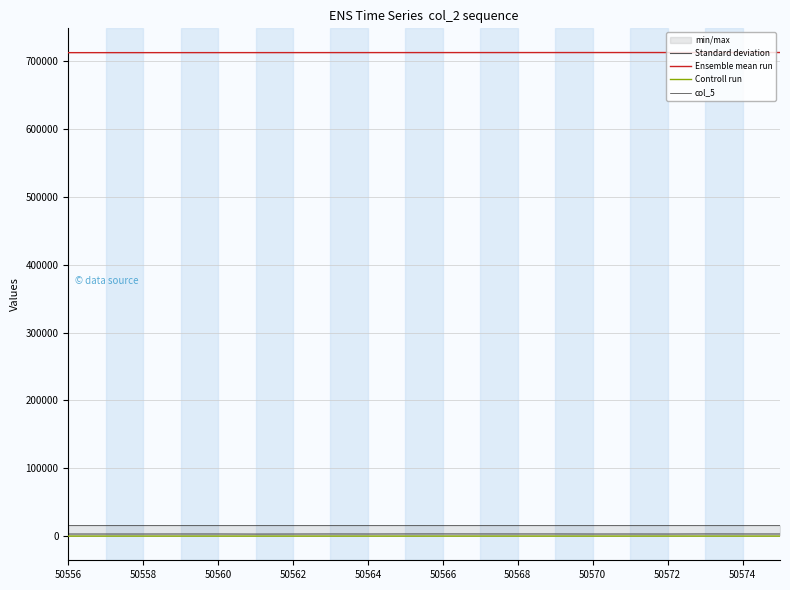

True or false: Standard deviation and Ensemble mean run intersect in this chart.

False